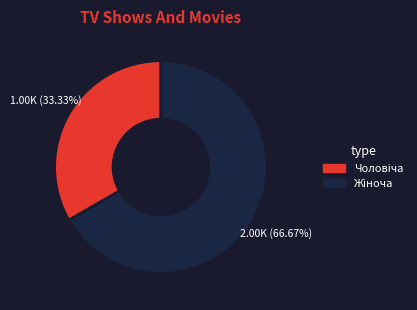

Is there a majority slice in this chart?

Yes